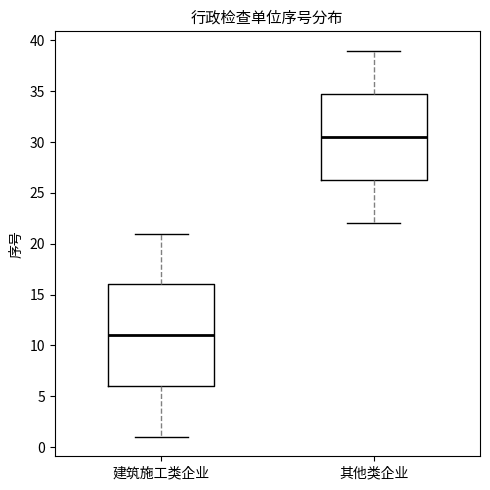

Reading left to right, transcribe this box plot: for each box, give where its median line is, the range the box spans, and where its two whiskers end, as read against the y-axis. The values are not printed on the chart, so give them approximately, as read against the axis.

建筑施工类企业: median 11.0, box 6.0 to 16.0, whiskers 1.0 to 21.0
其他类企业: median 30.5, box 26.5 to 35.0, whiskers 22.0 to 39.0